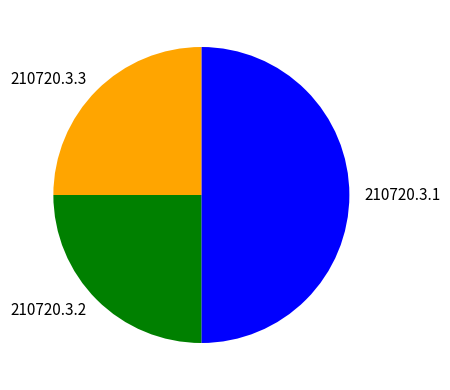

The 210720.3.1 slice represents 50% of the pie. True or false?

True